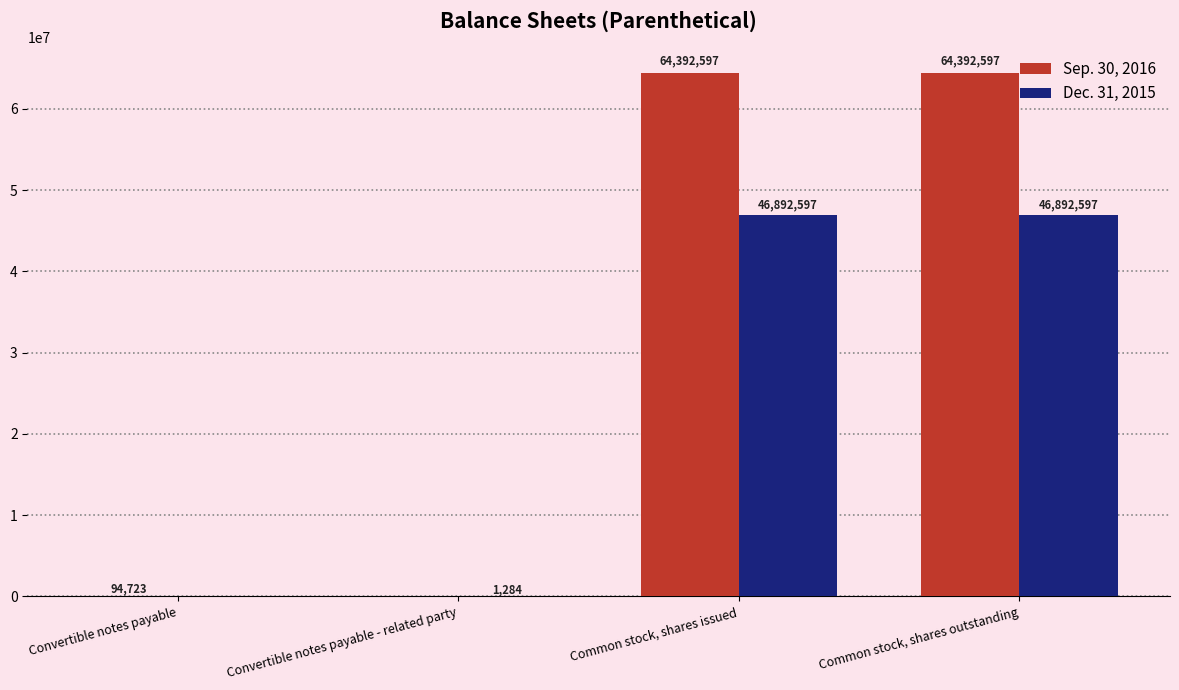

Which series changed the most between Convertible notes payable and Common stock, shares outstanding?

Sep. 30, 2016